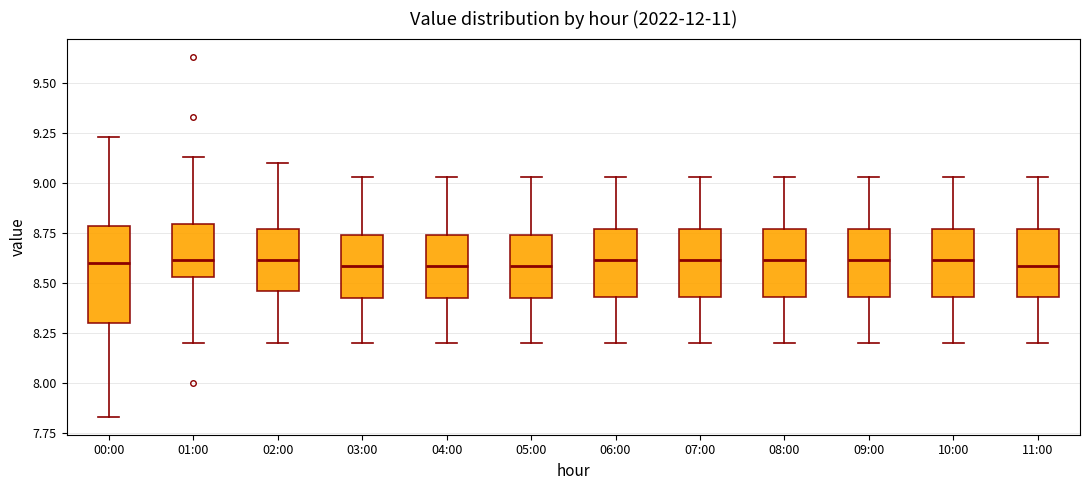

Reading left to right, read every box against the y-axis: the position of its median line, the range the box covers, and the ends of its whiskers. The values are not printed on the chart, so give them approximately, as read against the axis.

00:00: median 8.60, box 8.30 to 8.80, whiskers 7.85 to 9.25
01:00: median 8.60, box 8.55 to 8.80, whiskers 8.20 to 9.15
02:00: median 8.60, box 8.45 to 8.75, whiskers 8.20 to 9.10
03:00: median 8.60, box 8.40 to 8.75, whiskers 8.20 to 9.05
04:00: median 8.60, box 8.40 to 8.75, whiskers 8.20 to 9.05
05:00: median 8.60, box 8.40 to 8.75, whiskers 8.20 to 9.05
06:00: median 8.60, box 8.45 to 8.75, whiskers 8.20 to 9.05
07:00: median 8.60, box 8.45 to 8.75, whiskers 8.20 to 9.05
08:00: median 8.60, box 8.45 to 8.75, whiskers 8.20 to 9.05
09:00: median 8.60, box 8.45 to 8.75, whiskers 8.20 to 9.05
10:00: median 8.60, box 8.45 to 8.75, whiskers 8.20 to 9.05
11:00: median 8.60, box 8.45 to 8.75, whiskers 8.20 to 9.05